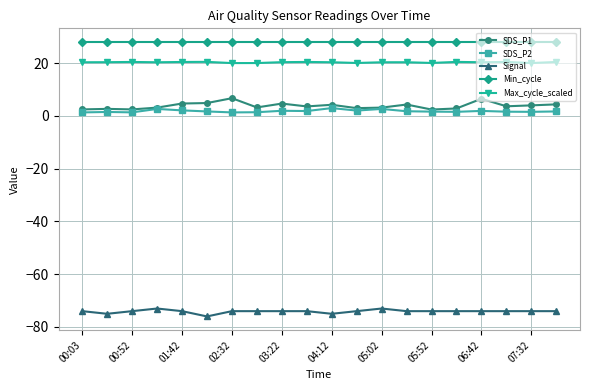

What is the minimum value for Max_cycle_scaled?

20.0